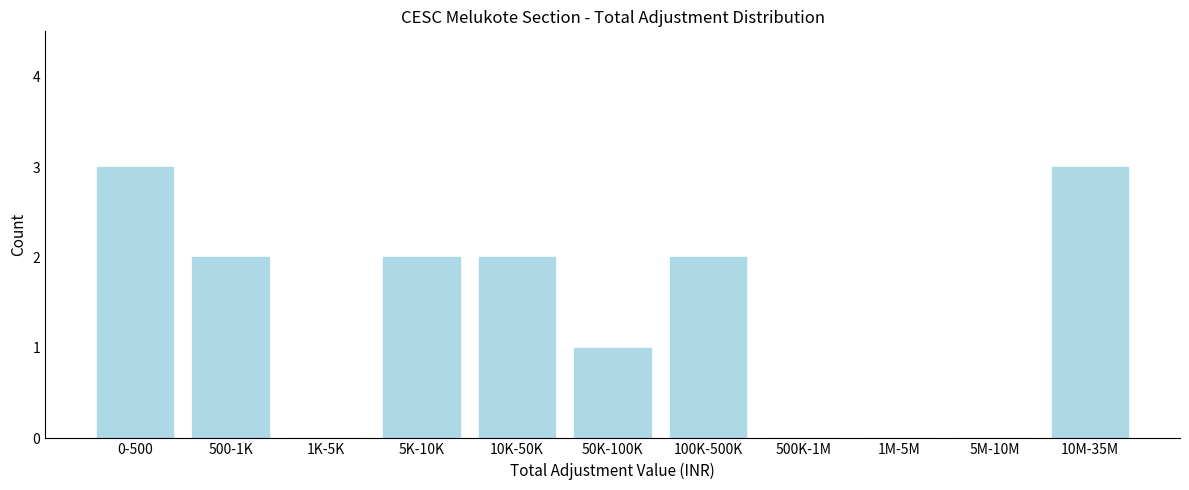

Reading left to right, extract all data points from this chart.

0-500=3	500-1K=2	1K-5K=0	5K-10K=2	10K-50K=2	50K-100K=1	100K-500K=2	500K-1M=0	1M-5M=0	5M-10M=0	10M-35M=3